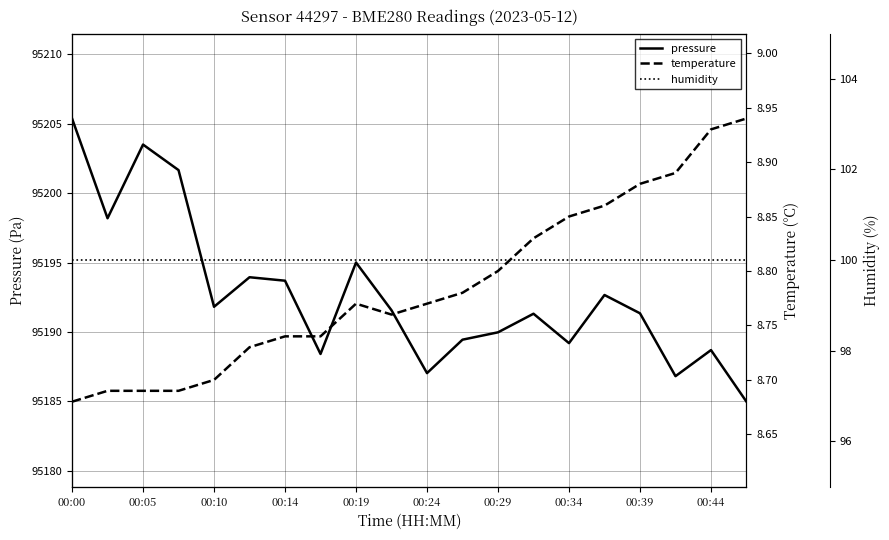

Is it true that pressure equals 95190.0 at 00:29?

True